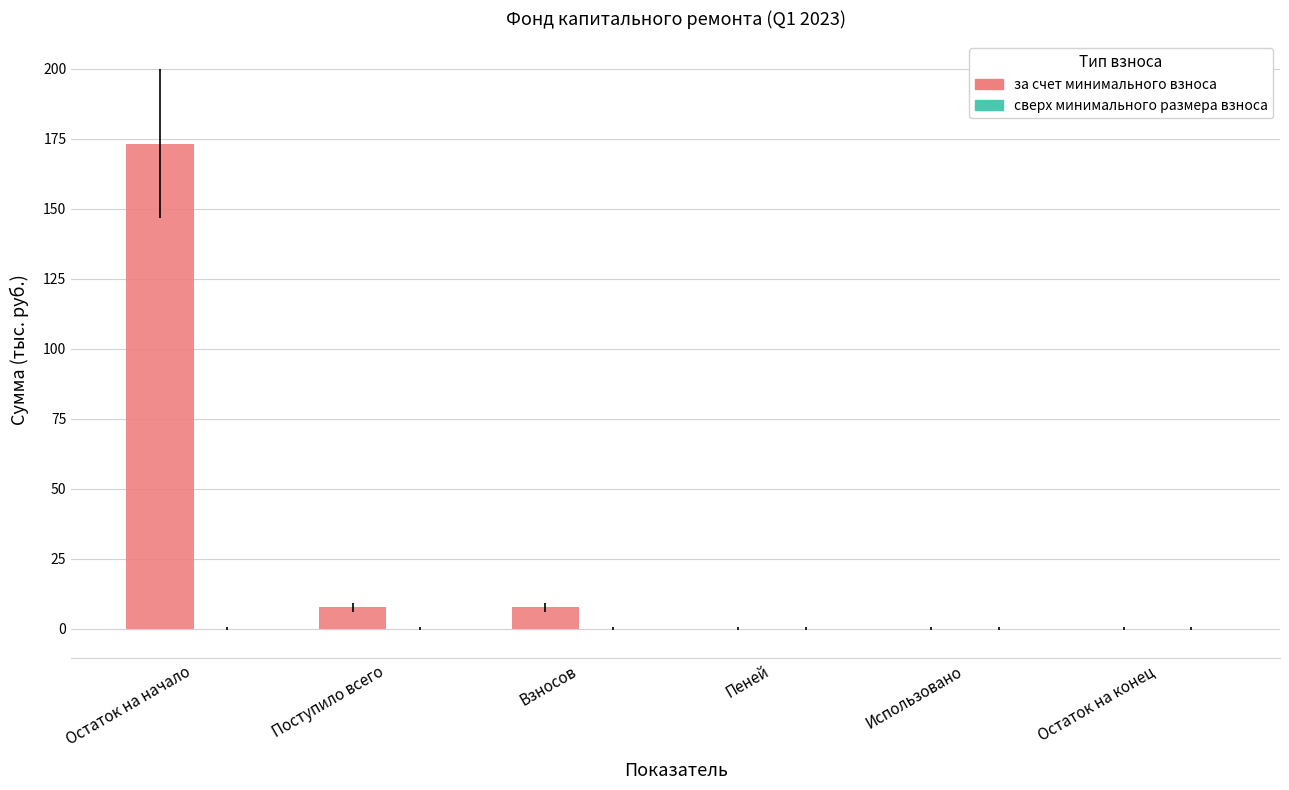

What is the change in value from Остаток на начало to Поступило всего?

-165.5